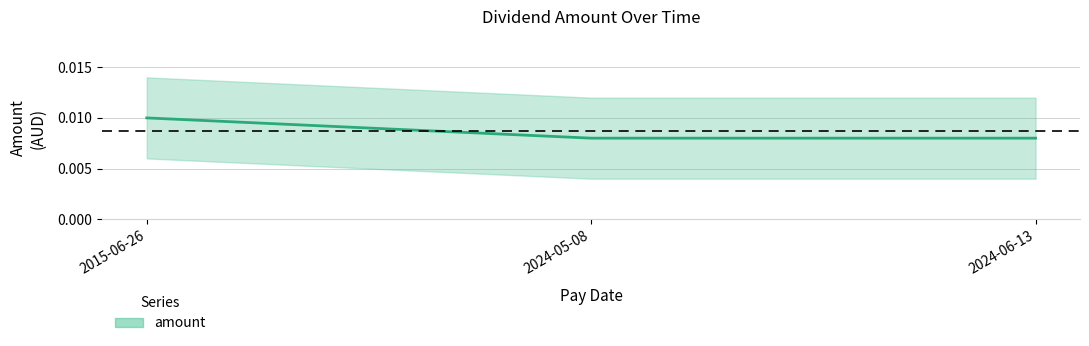

Between 2024-06-13 and 2024-05-08, which is larger?

2024-06-13